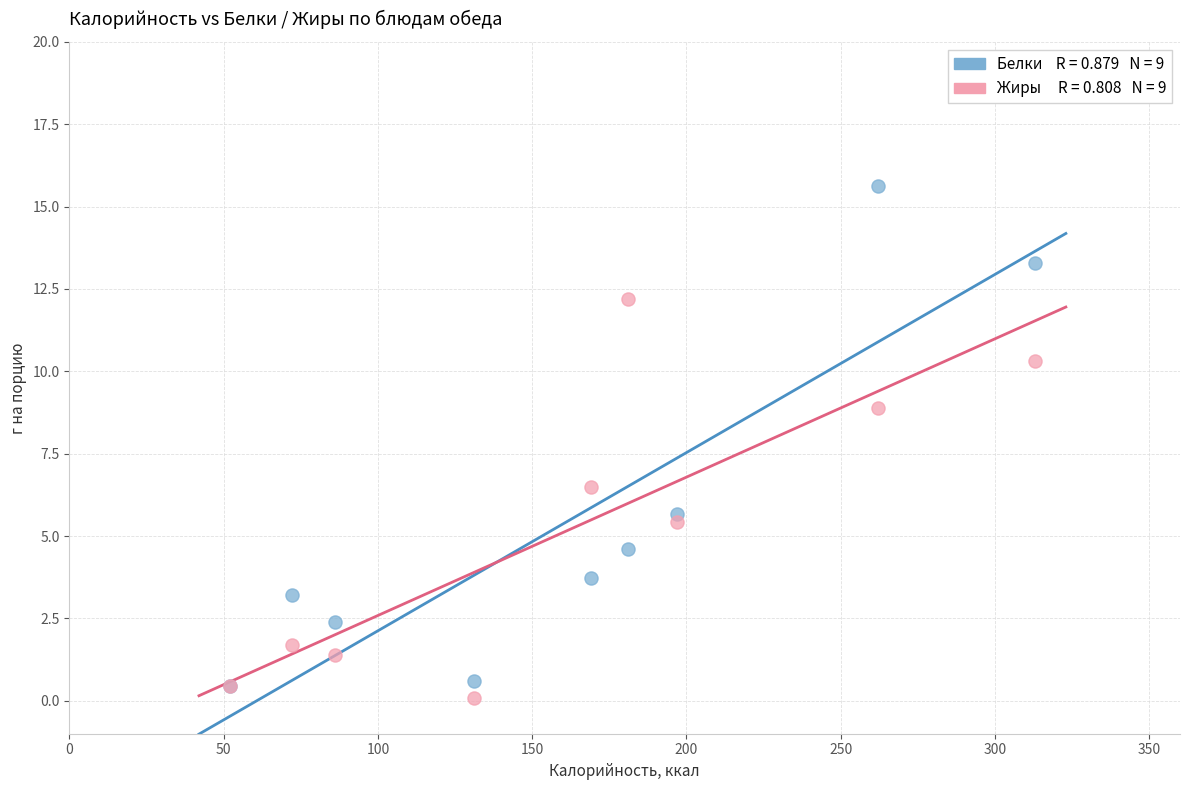

Across all series, what Y value is closest to 7?

6.5